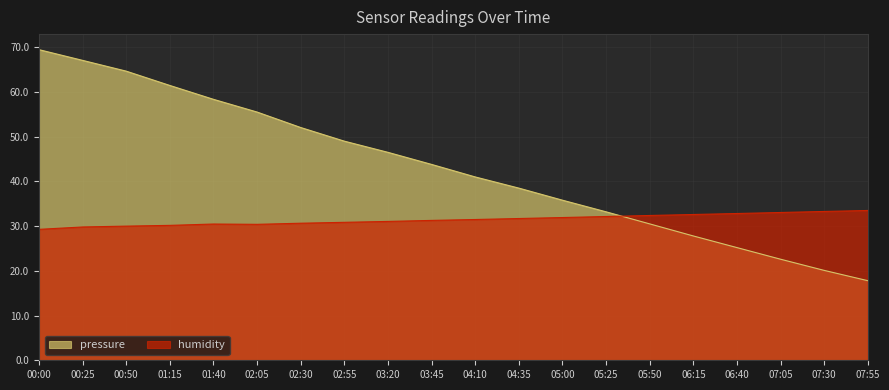

How many lines are shown in the chart?

2